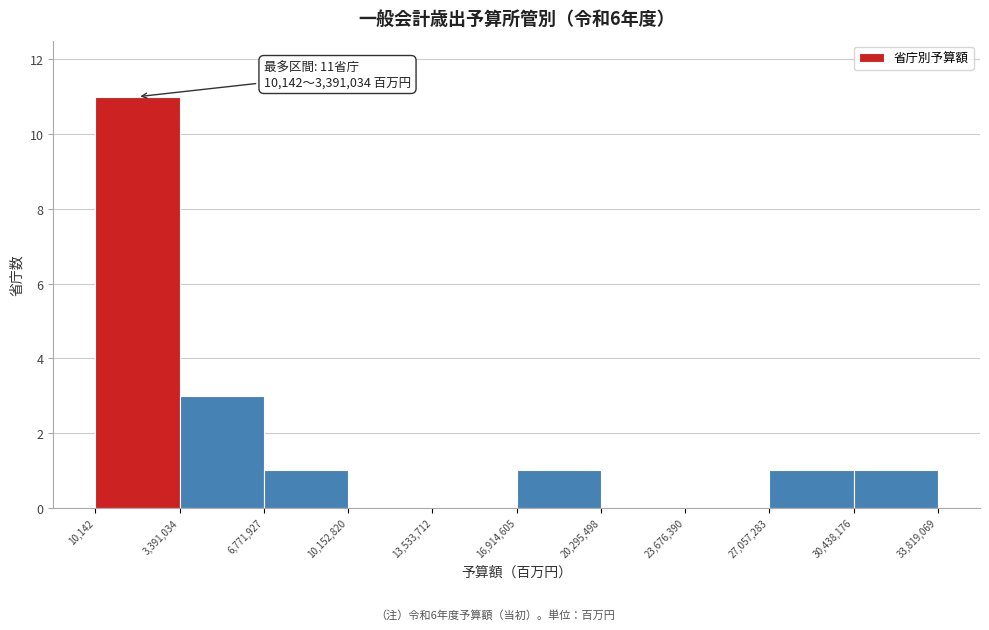

Over which range of the x-axis is the bar tallest?

10,142 to 3,391,034